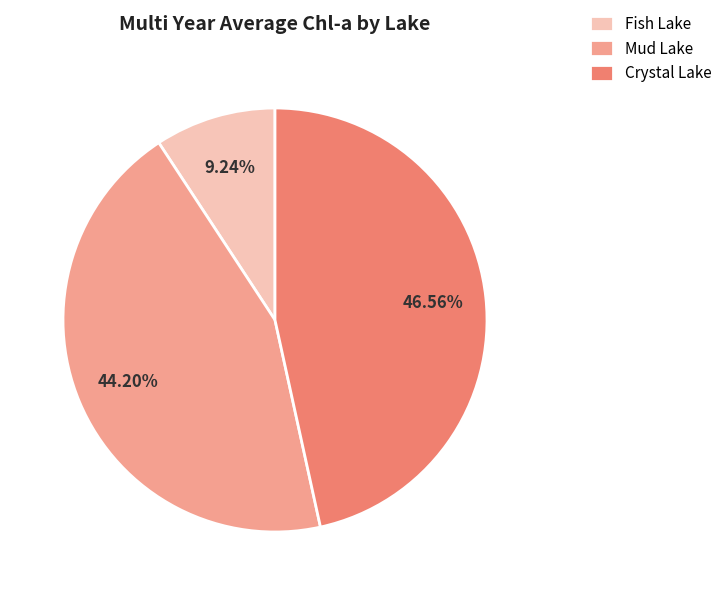

To the nearest percent, what portion does Mud Lake represent?

44%